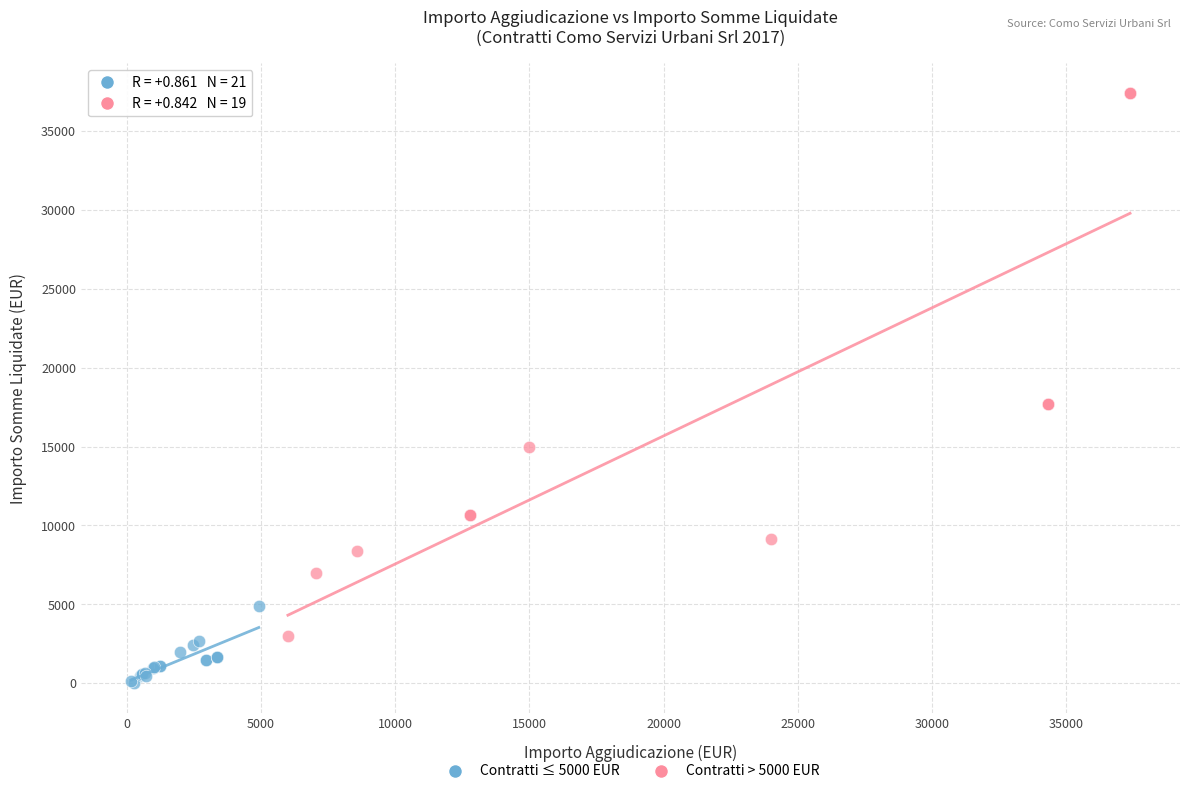

Which series has the widest spread of Y values?

Contratti > 5000 EUR